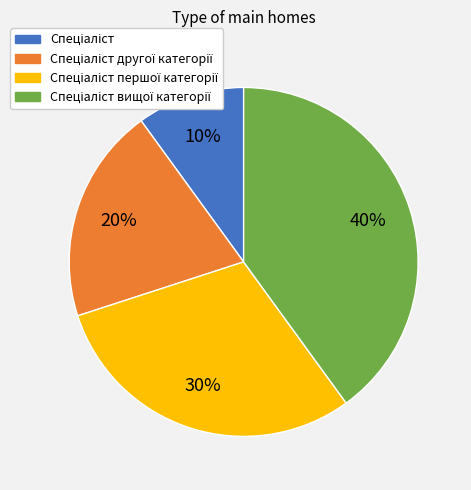

Does any single category account for the majority?

No